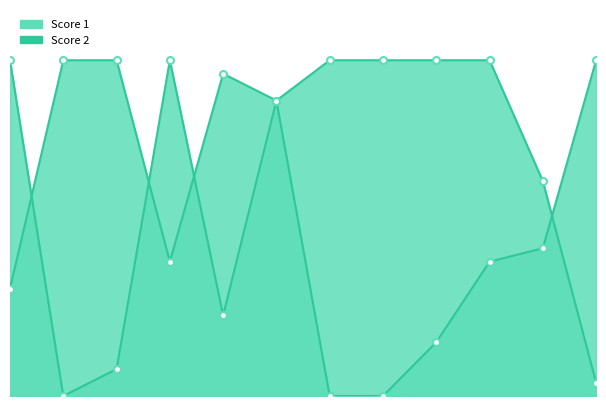

Rank the series at 12 from highest to lowest value.

Score 2, Score 1